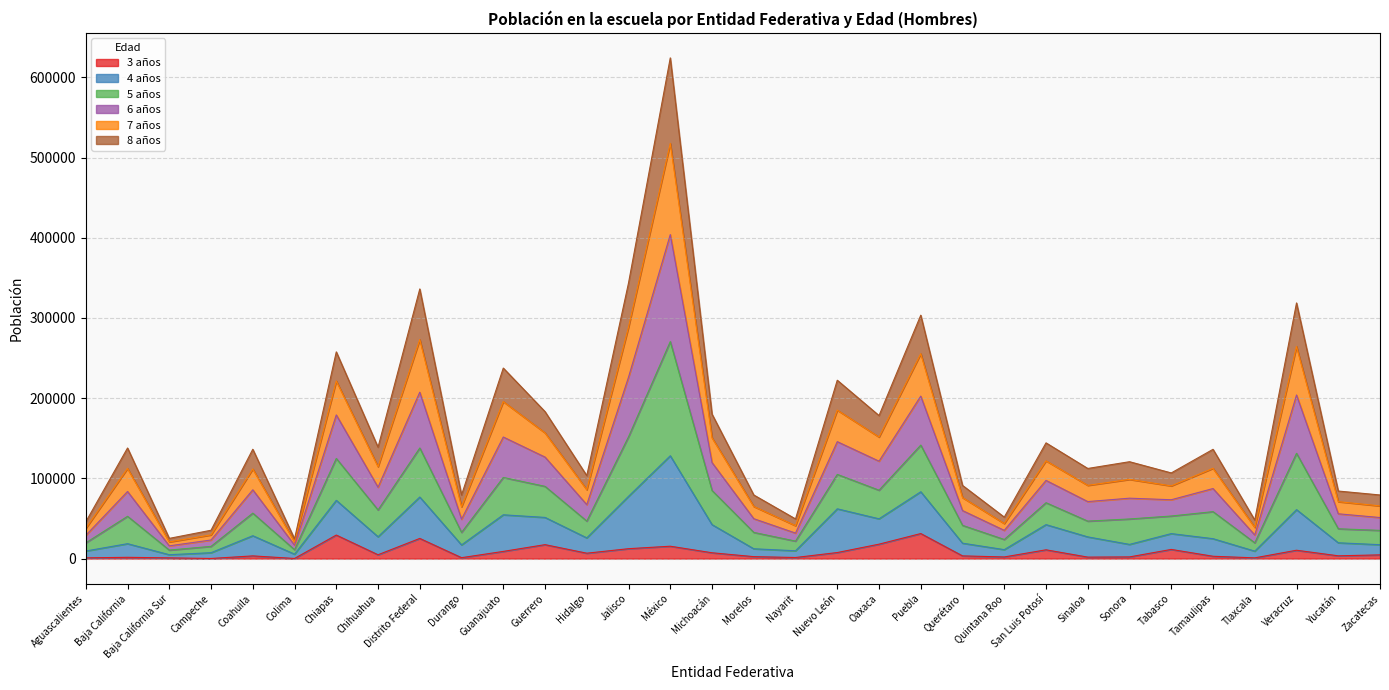

How many lines are shown in the chart?

6